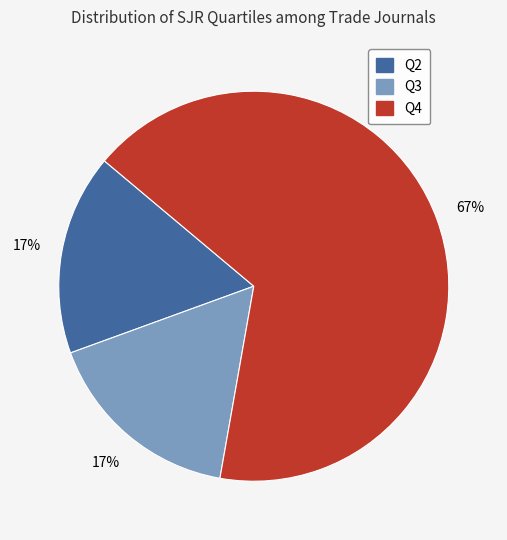

The Q3 slice represents 8% of the pie. True or false?

False